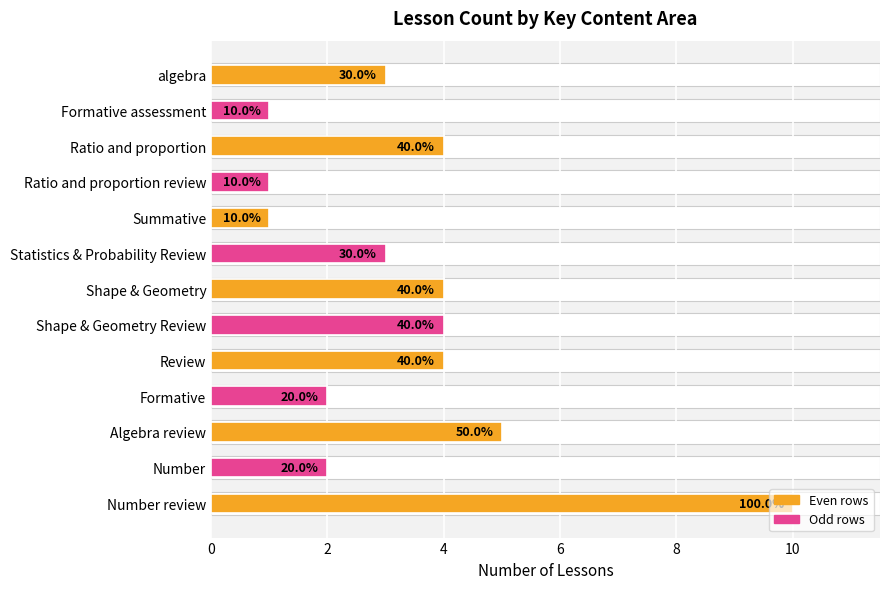

What is the difference between the second highest and minimum values?

4